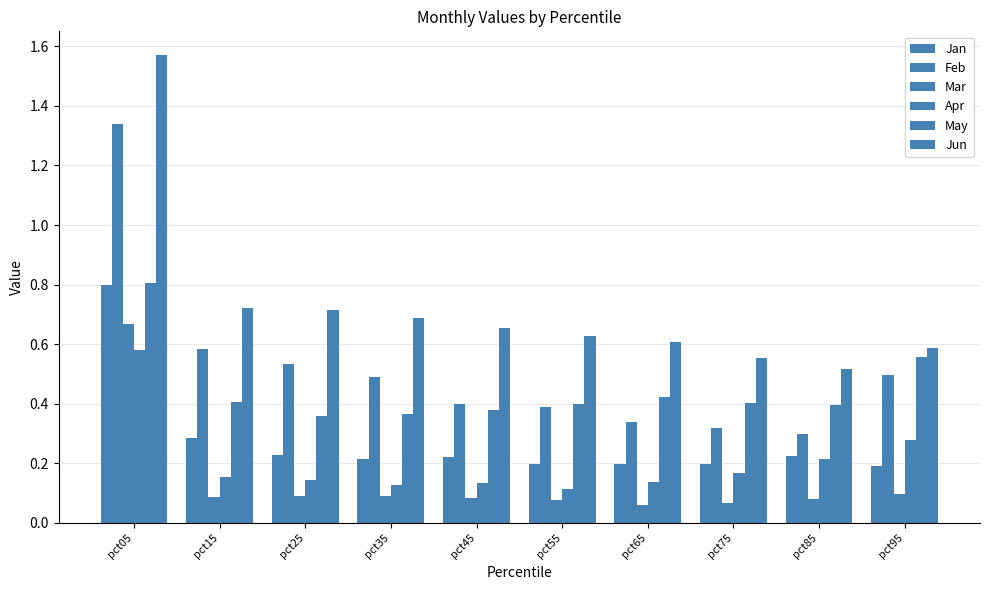

What is the smallest value displayed?

0.1